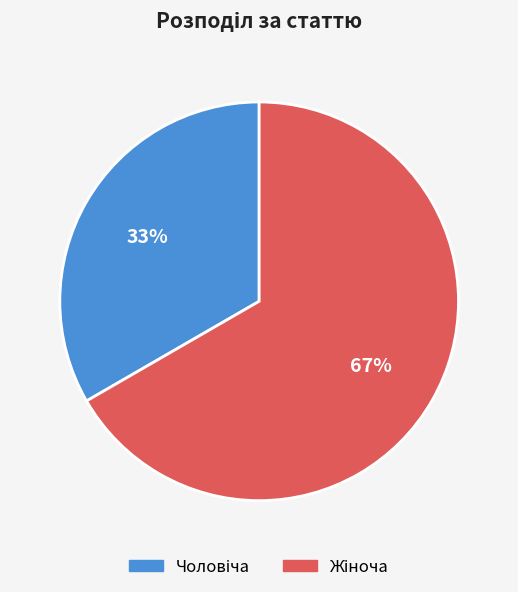

Is there any slice that represents more than half of the pie?

Yes